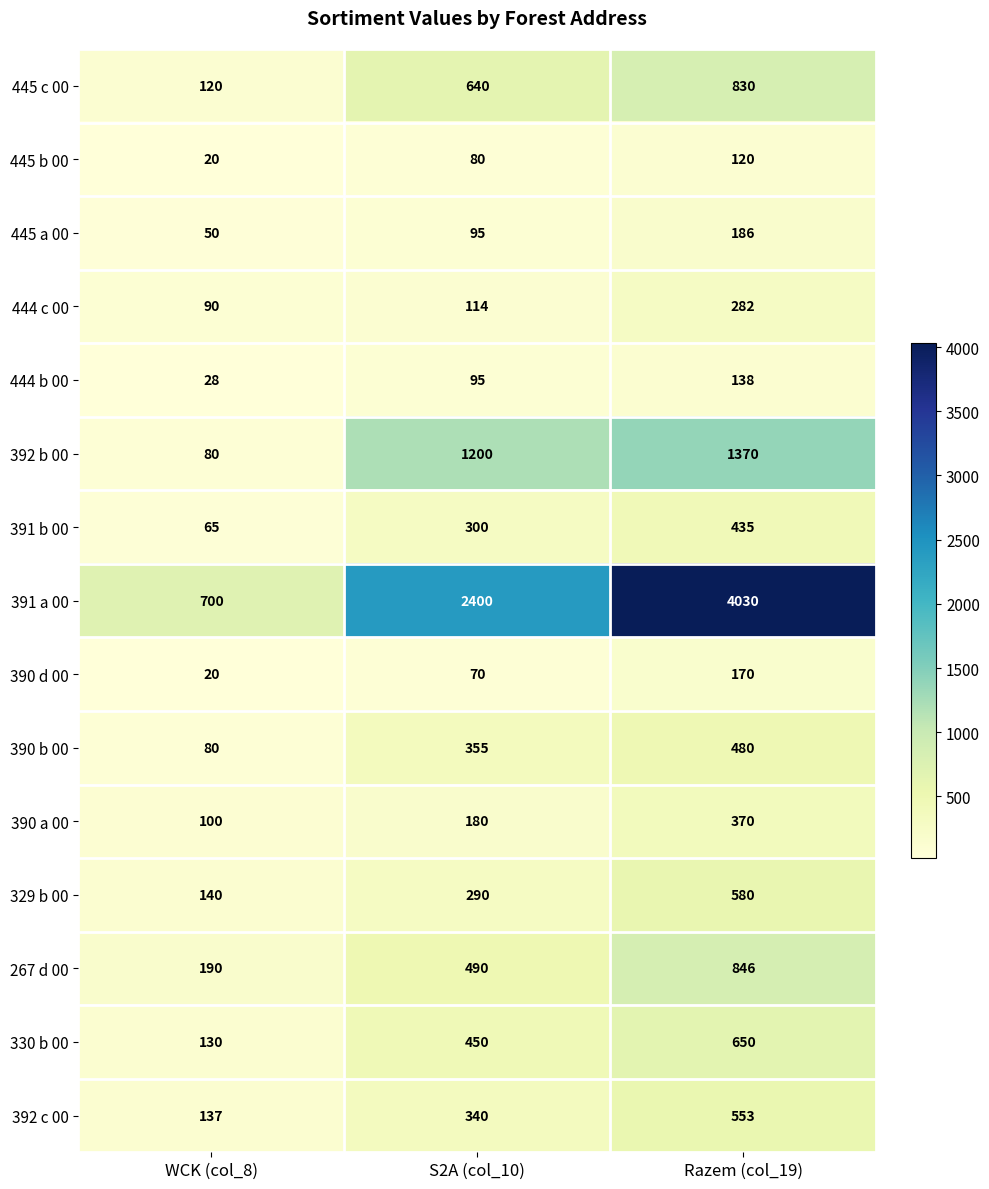

Which category has the highest value in the 390 a 00 series?

Razem (col_19)